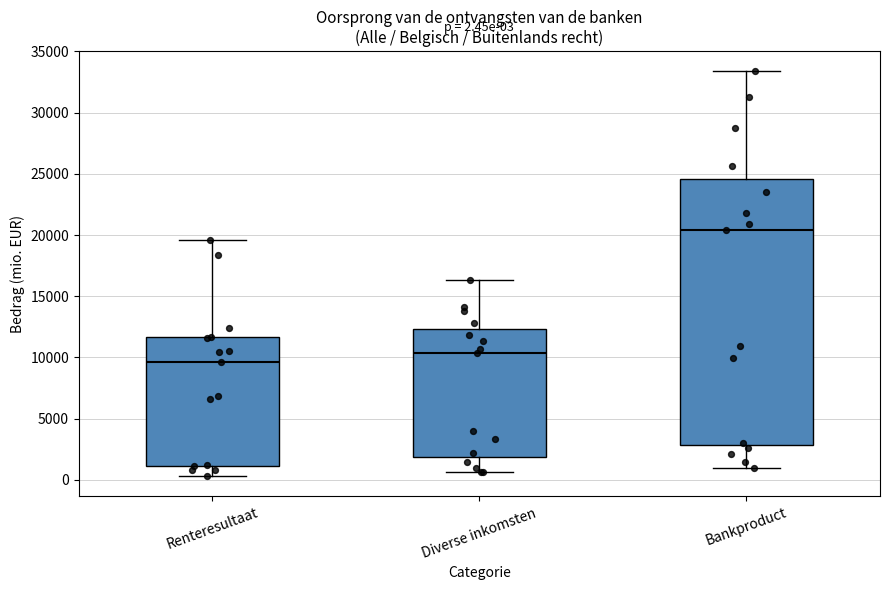

Which box has the lowest median line?

Renteresultaat